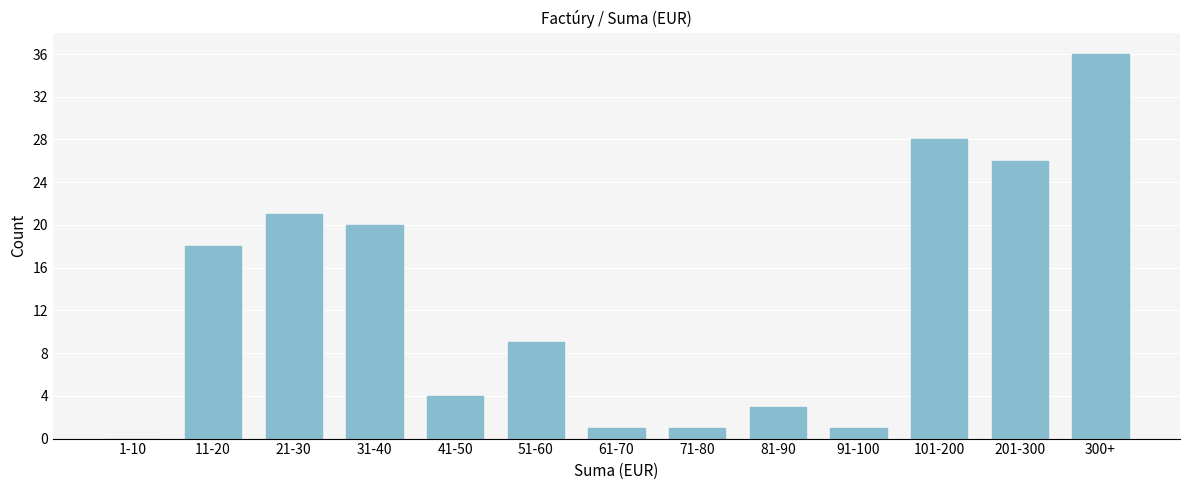

Reading left to right, extract all data points from this chart.

1-10=0	11-20=18	21-30=21	31-40=20	41-50=4	51-60=9	61-70=1	71-80=1	81-90=3	91-100=1	101-200=28	201-300=26	300+=36